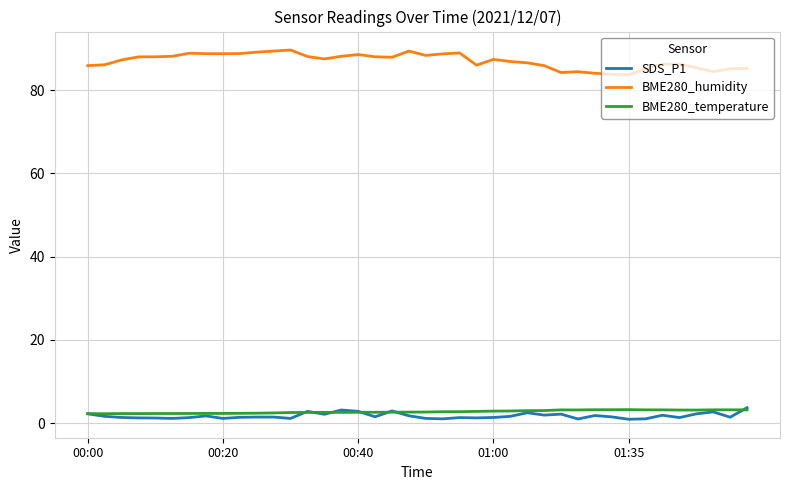

Which series has the largest total across all categories?

BME280_humidity